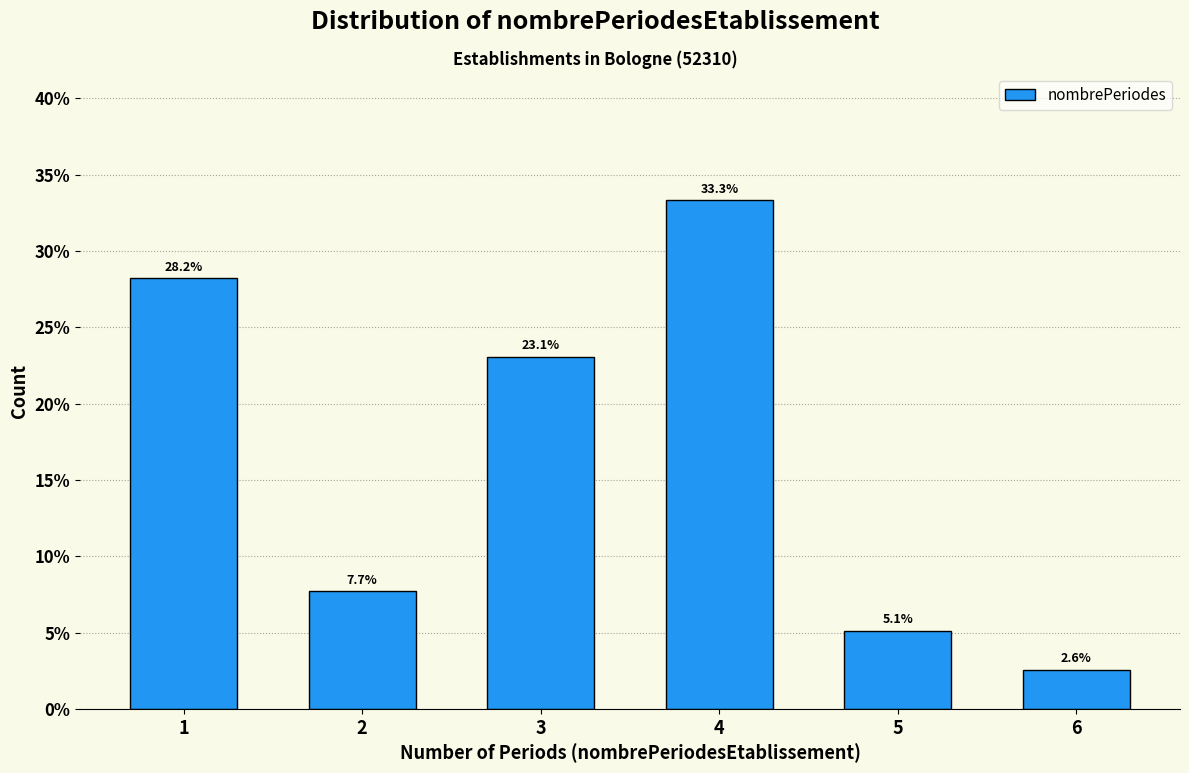

Reading left to right, list all the values displayed in this chart.

1=28.2	2=7.7	3=23.1	4=33.3	5=5.1	6=2.6